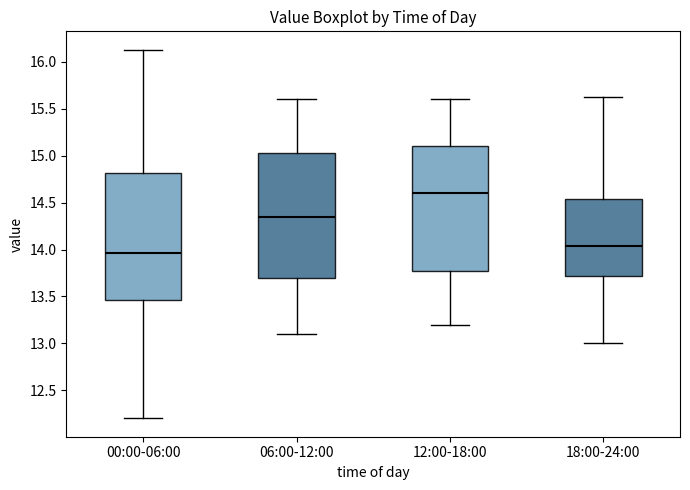

Reading left to right, transcribe this box plot: for each box, give where its median line is, the range the box spans, and where its two whiskers end, as read against the y-axis. The values are not printed on the chart, so give them approximately, as read against the axis.

00:00-06:00: median 13.95, box 13.45 to 14.80, whiskers 12.20 to 16.15
06:00-12:00: median 14.35, box 13.70 to 15.05, whiskers 13.10 to 15.60
12:00-18:00: median 14.60, box 13.80 to 15.10, whiskers 13.20 to 15.60
18:00-24:00: median 14.05, box 13.70 to 14.55, whiskers 13.00 to 15.65